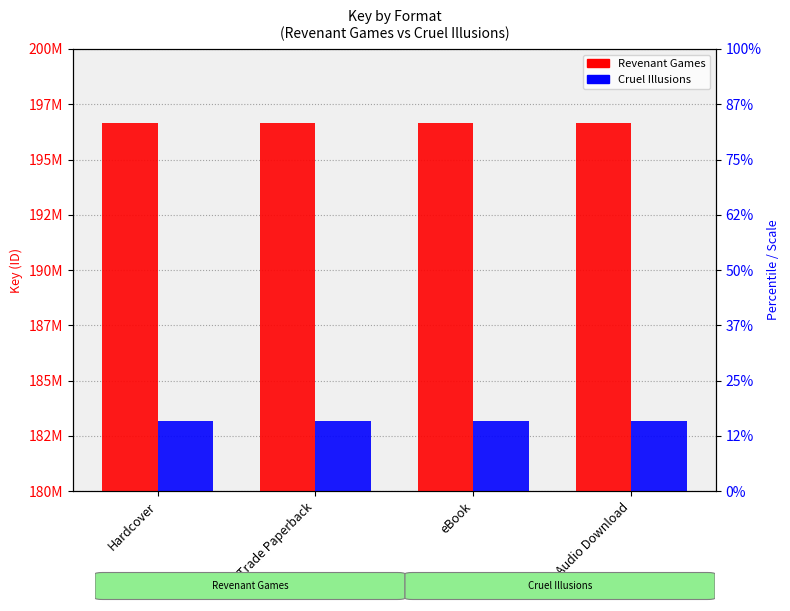

What is the average value of the Cruel Illusions series?

183168532